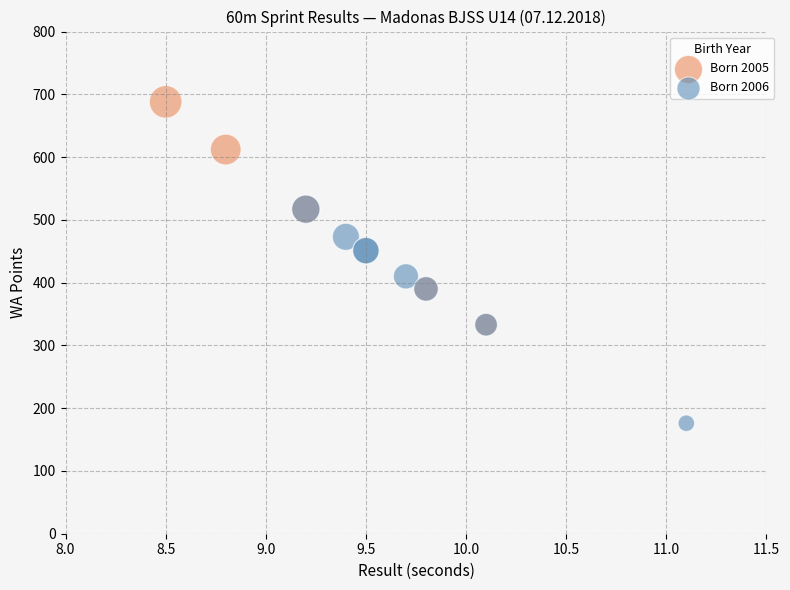

Which series reaches the minimum Y coordinate?

Born 2006